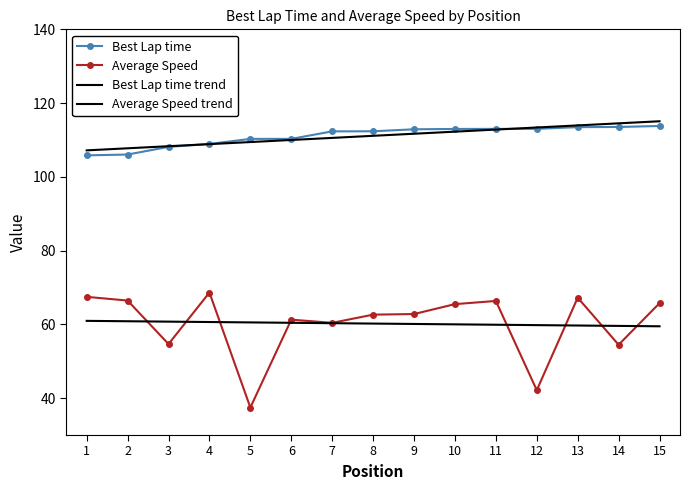

Which series has the largest range (max minus min)?

Average Speed